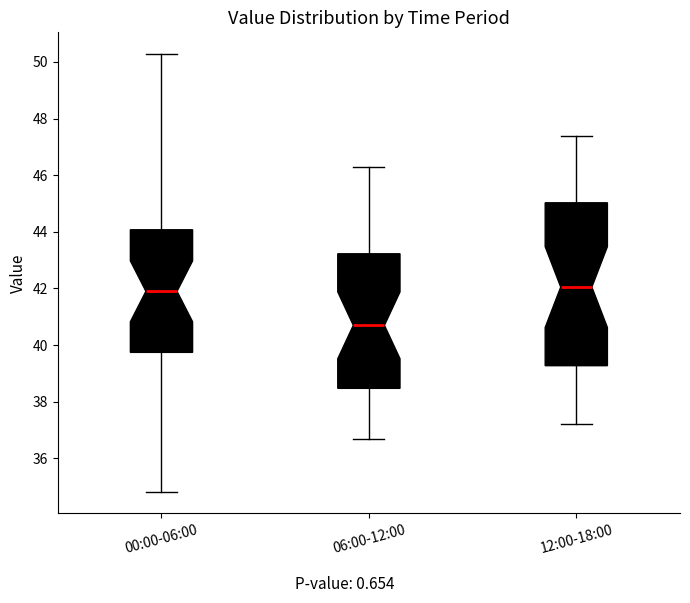

Reading left to right, read every box against the y-axis: the position of its median line, the range the box covers, and the ends of its whiskers. The values are not printed on the chart, so give them approximately, as read against the axis.

00:00-06:00: median 42.0, box 39.8 to 44.0, whiskers 34.8 to 50.2
06:00-12:00: median 40.8, box 38.4 to 43.2, whiskers 36.8 to 46.4
12:00-18:00: median 42.0, box 39.2 to 45.0, whiskers 37.2 to 47.4